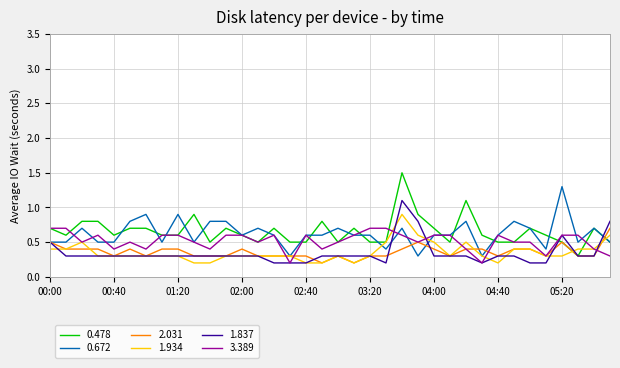

What is the maximum value for 1.837?

1.1